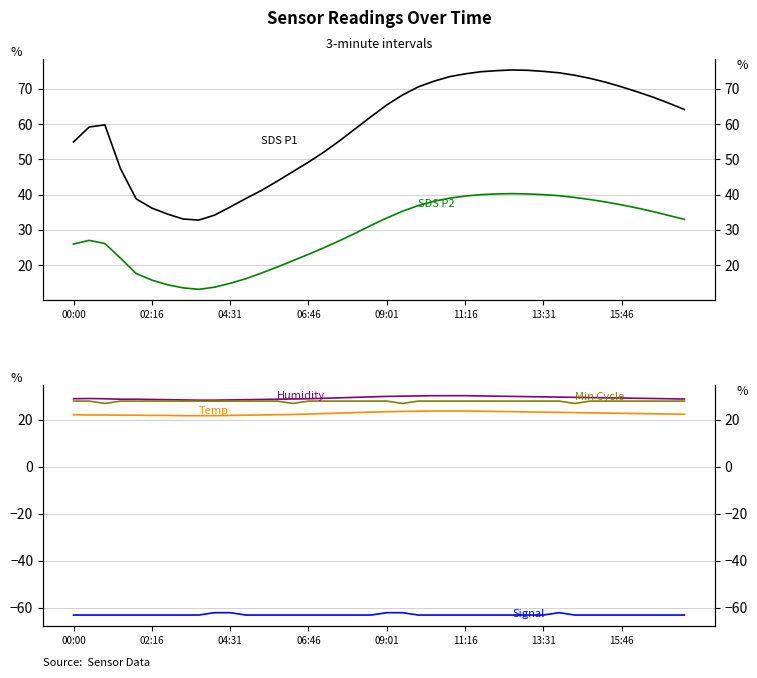

What position from the left is 13?

14